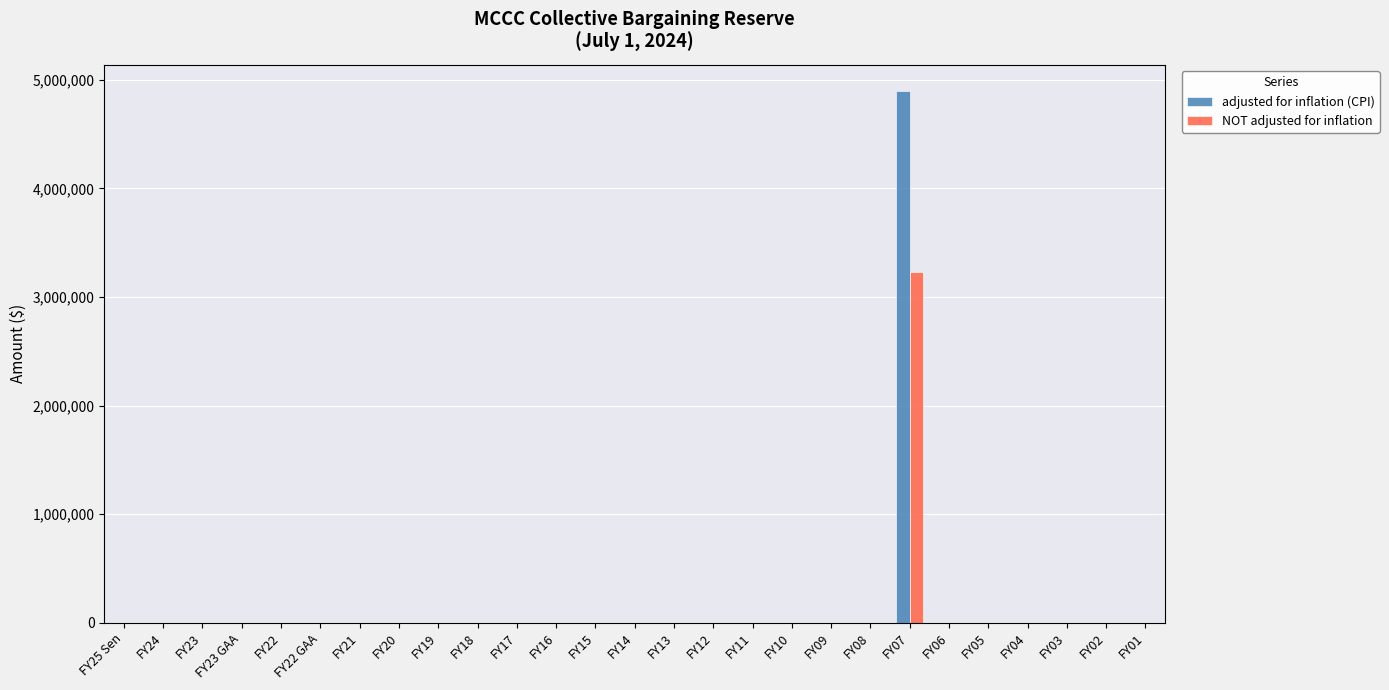

Reading left to right, list all the values displayed in this chart.

adjusted for inflation (CPI): FY25 Sen=0	FY24=0	FY23=0	FY23 GAA=0	FY22=0	FY22 GAA=0	FY21=0	FY20=0	FY19=0	FY18=0	FY17=0	FY16=0	FY15=0	FY14=0	FY13=0	FY12=0	FY11=0	FY10=0	FY09=0	FY08=0	FY07=4894339	FY06=0	FY05=0	FY04=0	FY03=0	FY02=0	FY01=0
NOT adjusted for inflation: FY25 Sen=0	FY24=0	FY23=0	FY23 GAA=0	FY22=0	FY22 GAA=0	FY21=0	FY20=0	FY19=0	FY18=0	FY17=0	FY16=0	FY15=0	FY14=0	FY13=0	FY12=0	FY11=0	FY10=0	FY09=0	FY08=0	FY07=3228802	FY06=0	FY05=0	FY04=0	FY03=0	FY02=0	FY01=0